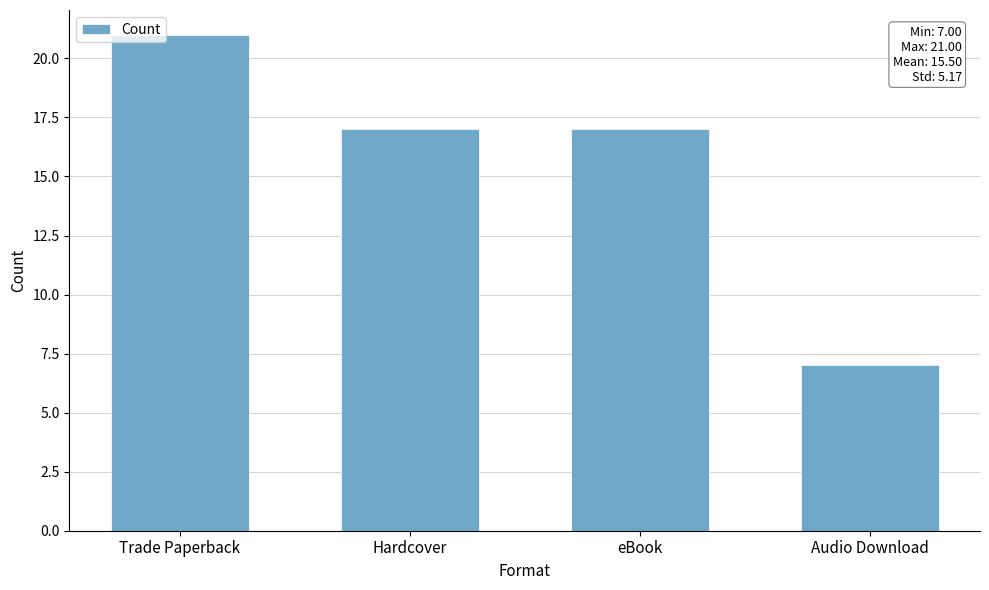

Reading left to right, extract all data points from this chart.

21	17	17	7